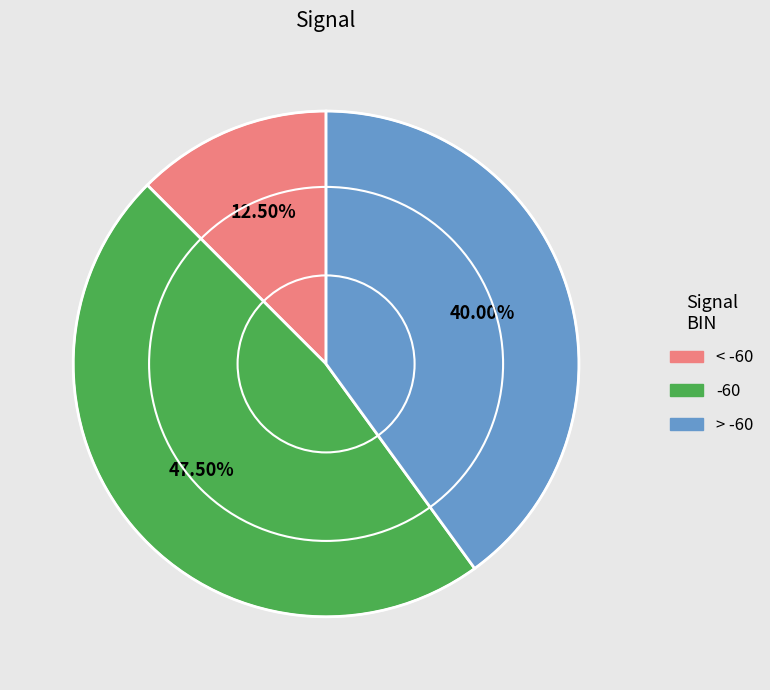

Combined, do > -60 and -60 account for over 50%?

Yes